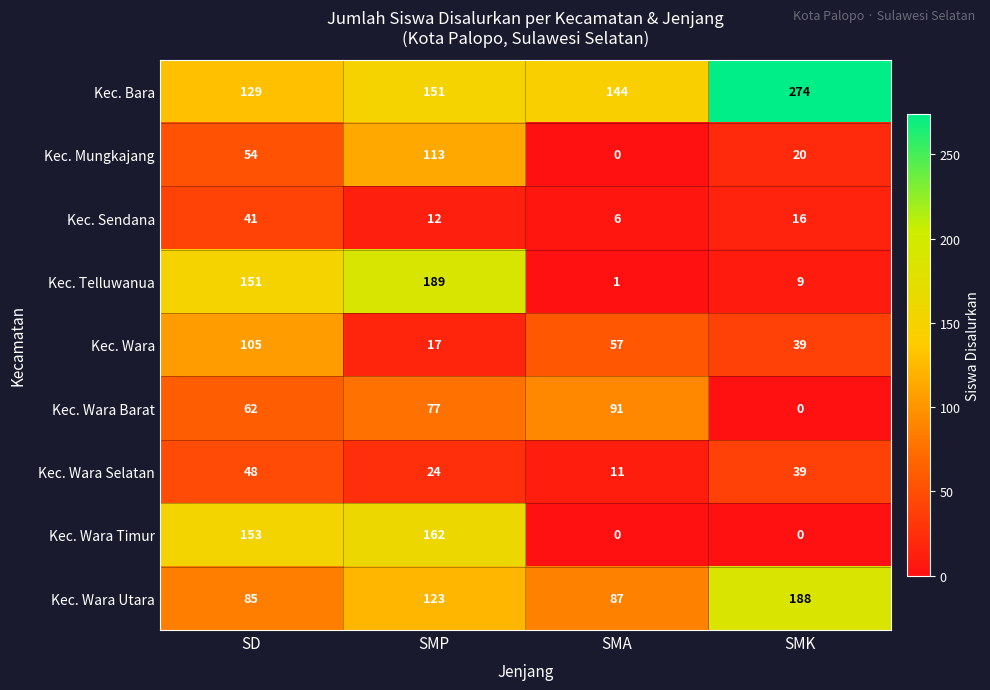

True or false: Kec. Telluwanua has a value of 189 at SMP.

True